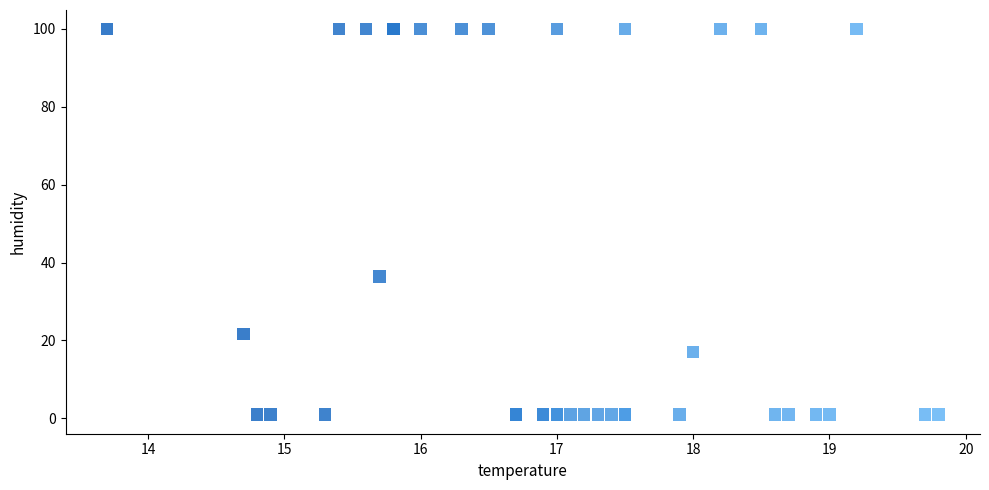

What Y value in the scatter plot is closest to 50?

36.4